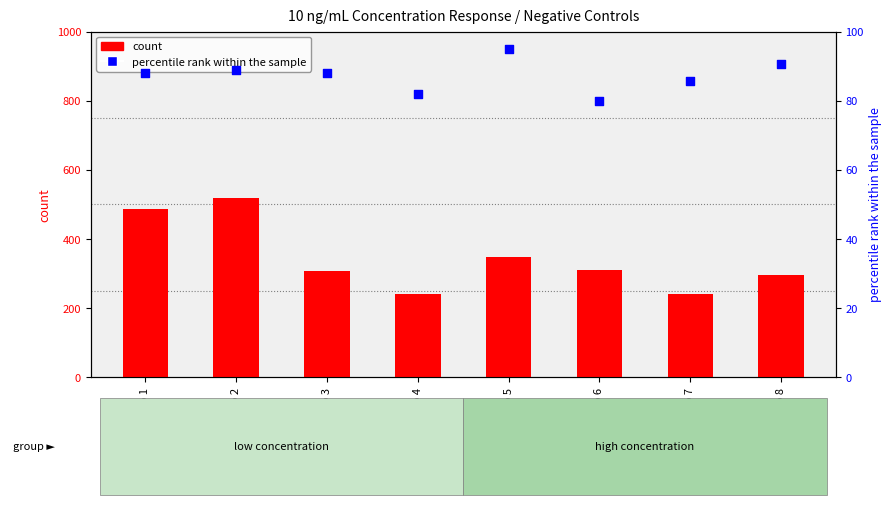

Is the value of percentile rank within the sample at rep 5 greater than the value of count at rep 6?

No